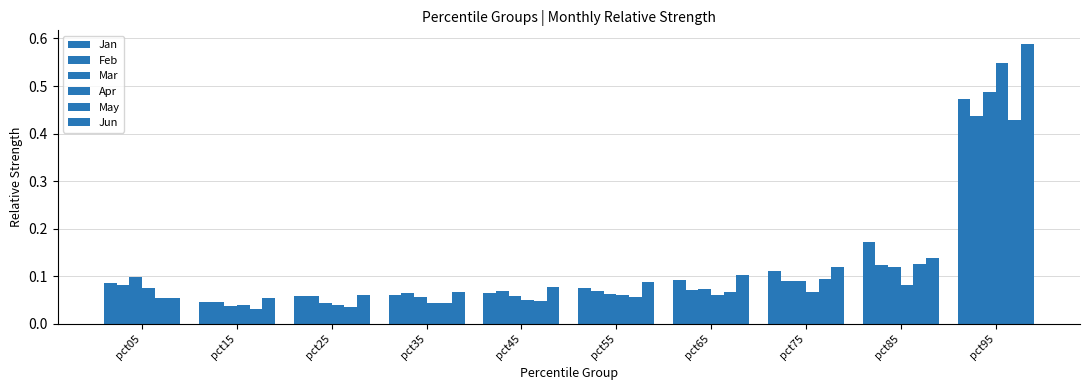

Count the number of data series in this chart.

6